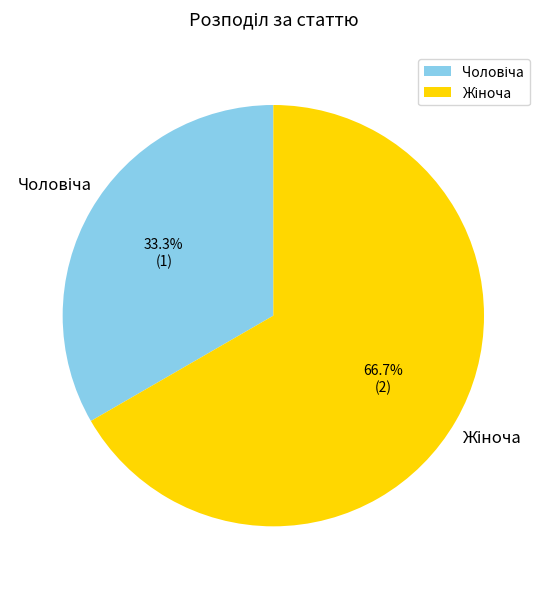

Is there a majority slice in this chart?

Yes